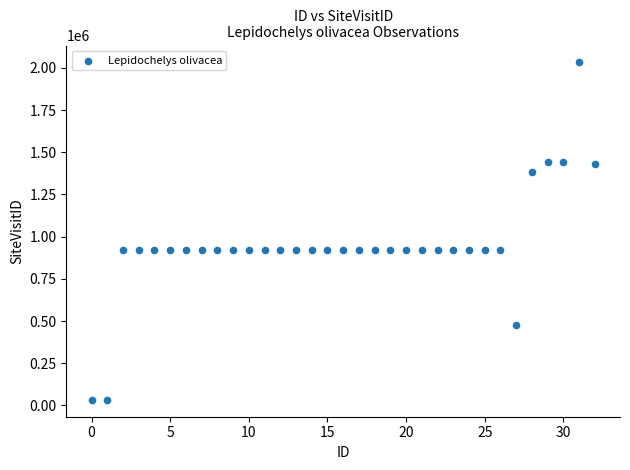

What is the range of Y values (max minus min)?

1999229